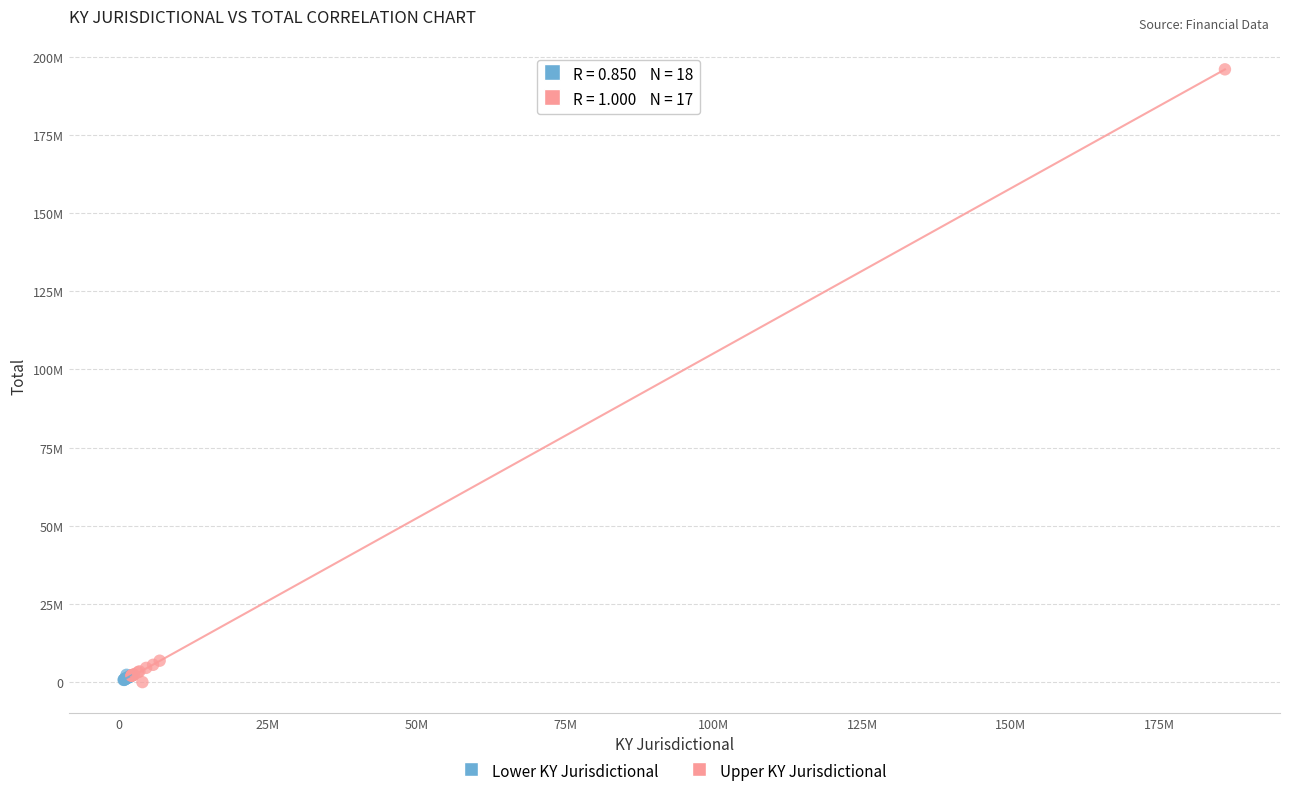

Which series has the widest spread of Y values?

Upper KY Jurisdictional